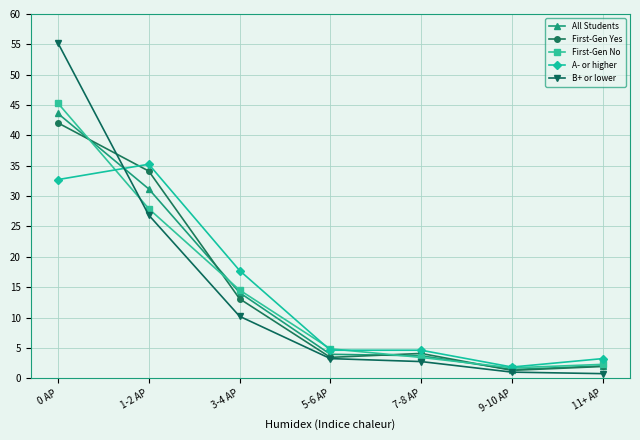

Is the value of All Students at 3-4 AP greater than the value of A- or higher at 11+ AP?

Yes